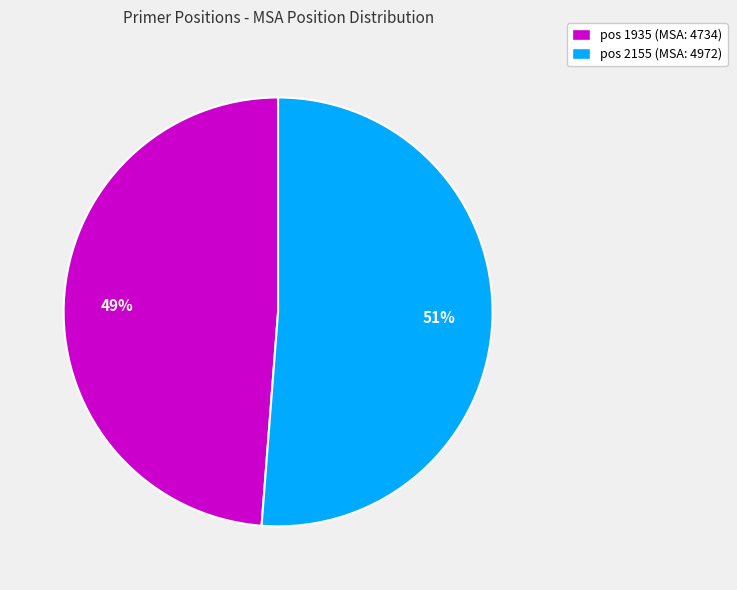

Is it true that pos 1935 (MSA: 4734) is 58% of the pie?

False